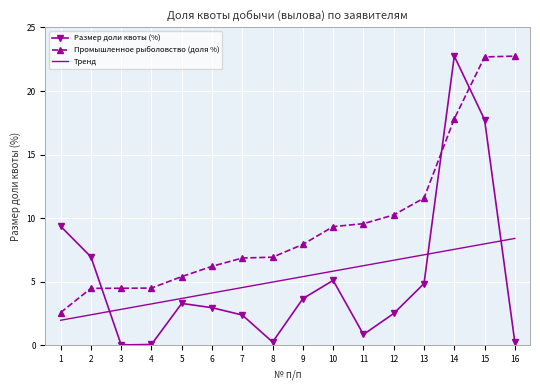

True or false: Тренд and Промышленное рыболовство (доля %) intersect in this chart.

False